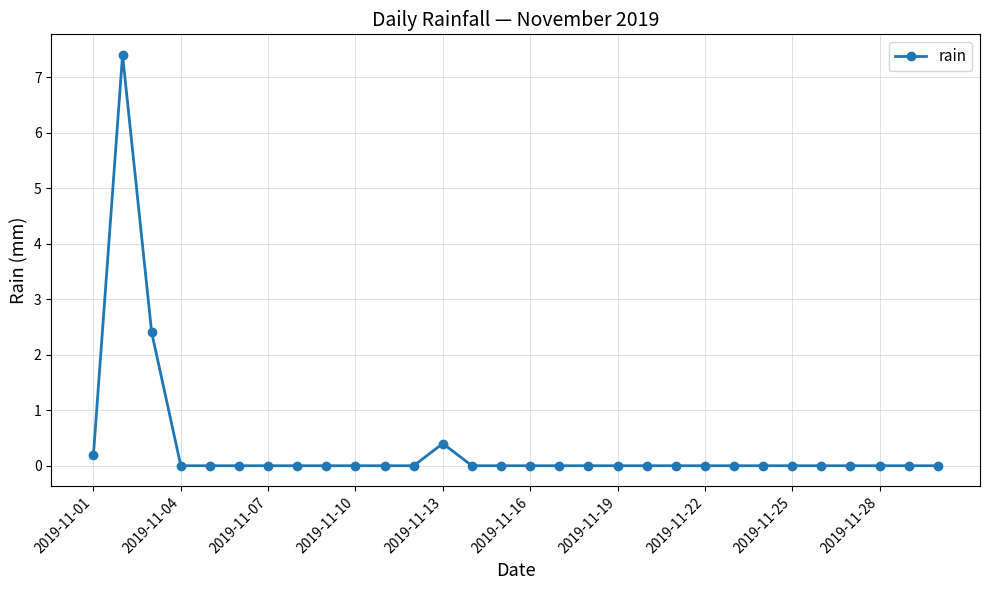

How many data points does each series have?

30